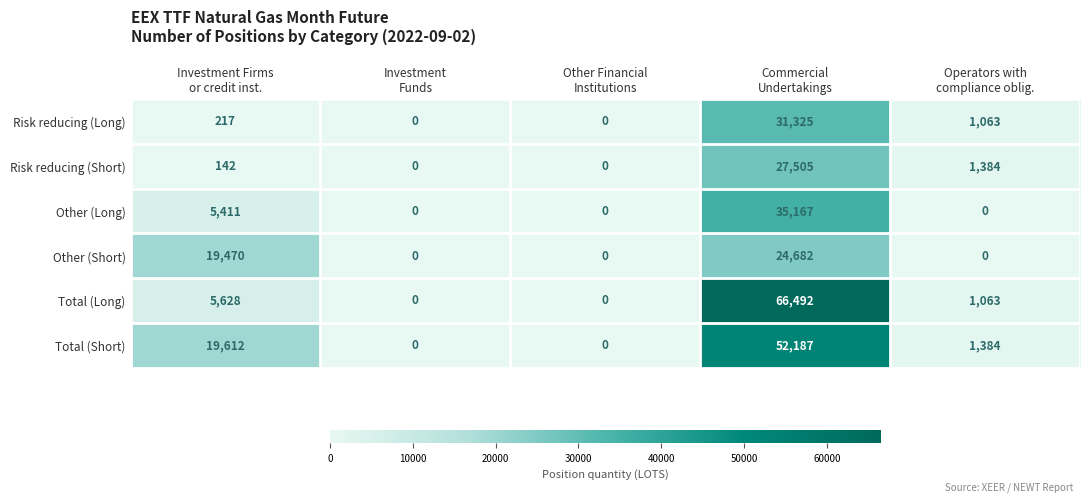

What is the difference between the maximum and minimum values in the Total (Short) series?

52187